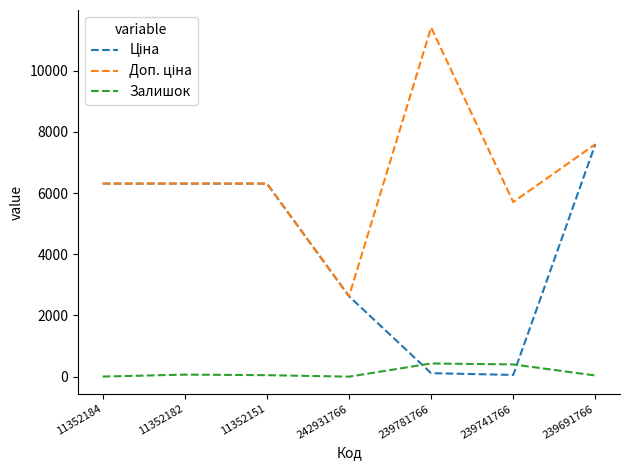

What is the greatest value displayed?

11410.0